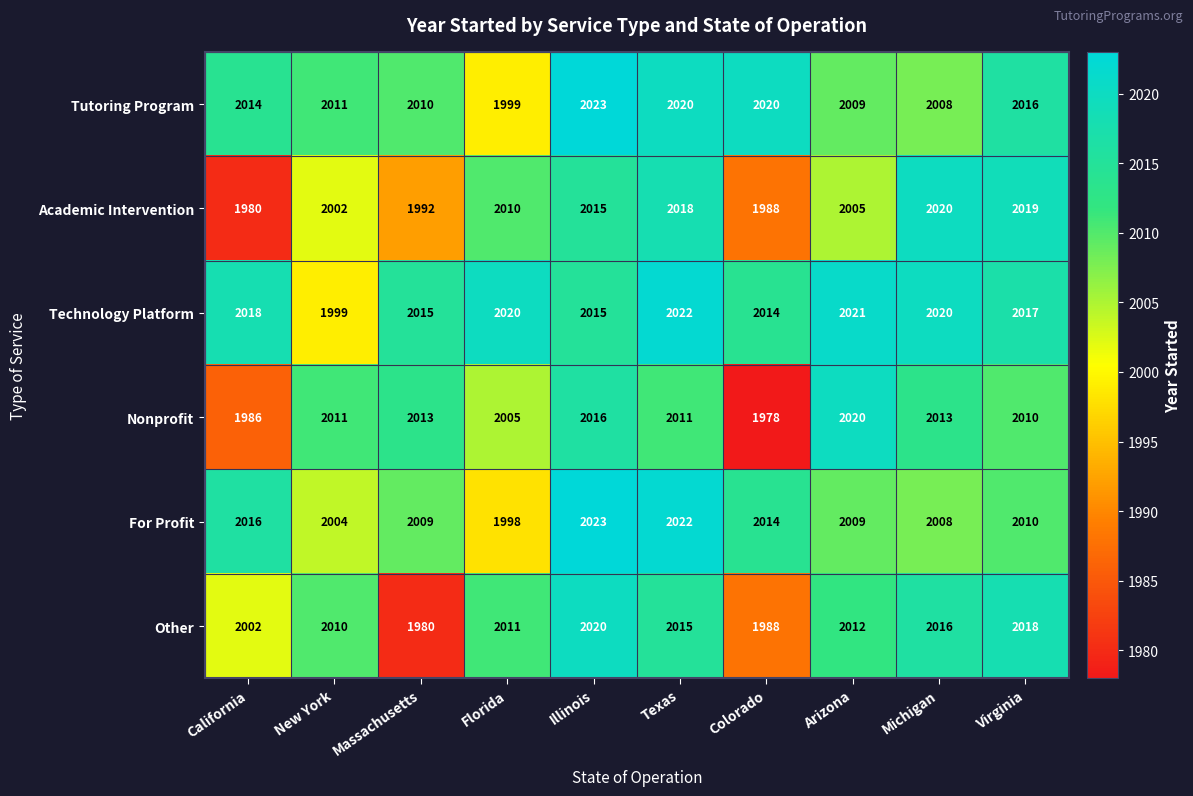

What is the difference between the highest and lowest values at New York?

12